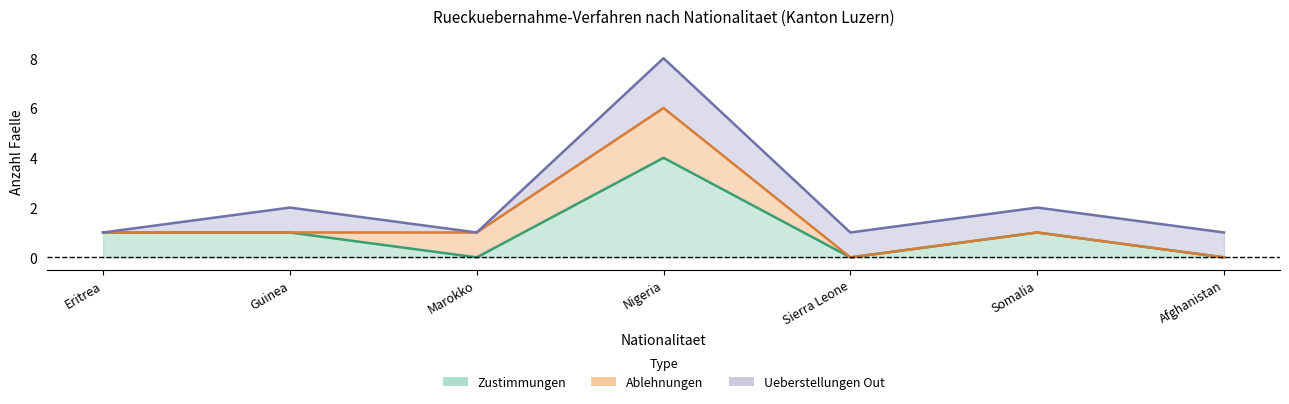

How many series are shown in this chart?

3